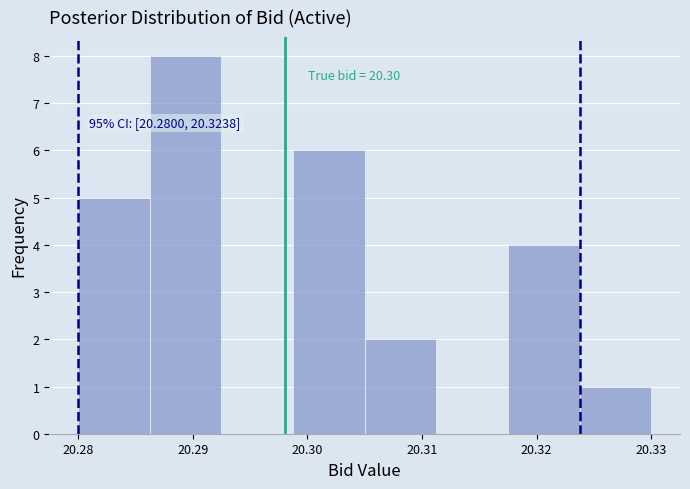

Over which range of the x-axis is the bar tallest?

20.286 to 20.293